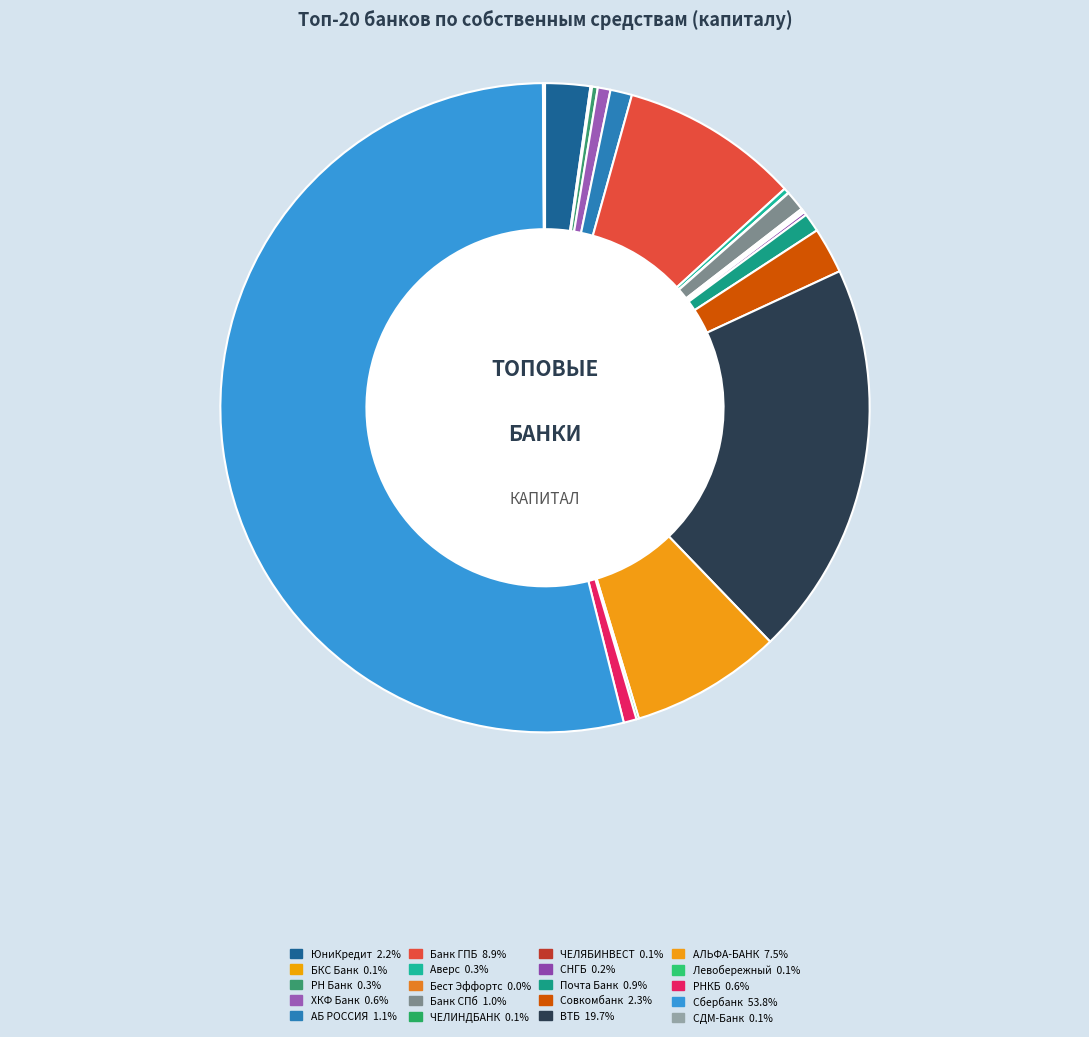

To the nearest percent, what is the difference between the Банк ГПБ (АО) and Банк "Левобережный" (ПАО) slice percentages?

9%